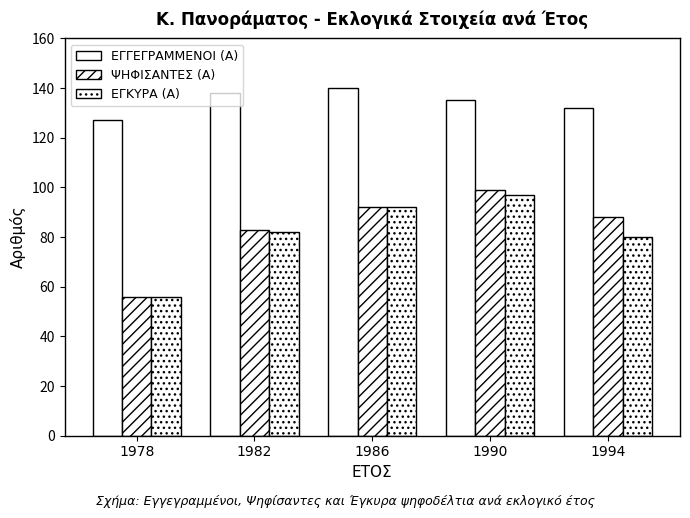

What is the difference between the ΕΓΚΥΡΑ (Α) values at 1994 and 1986?

12